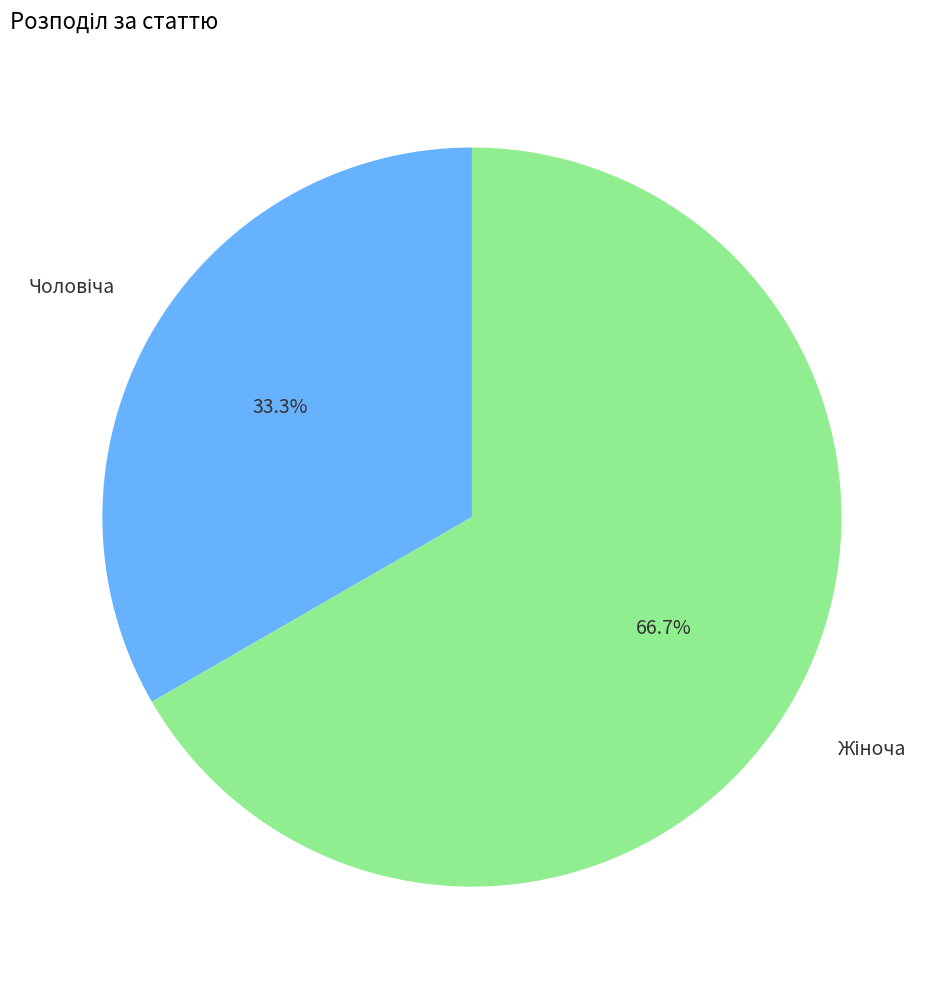

Is there any slice that represents more than half of the pie?

Yes